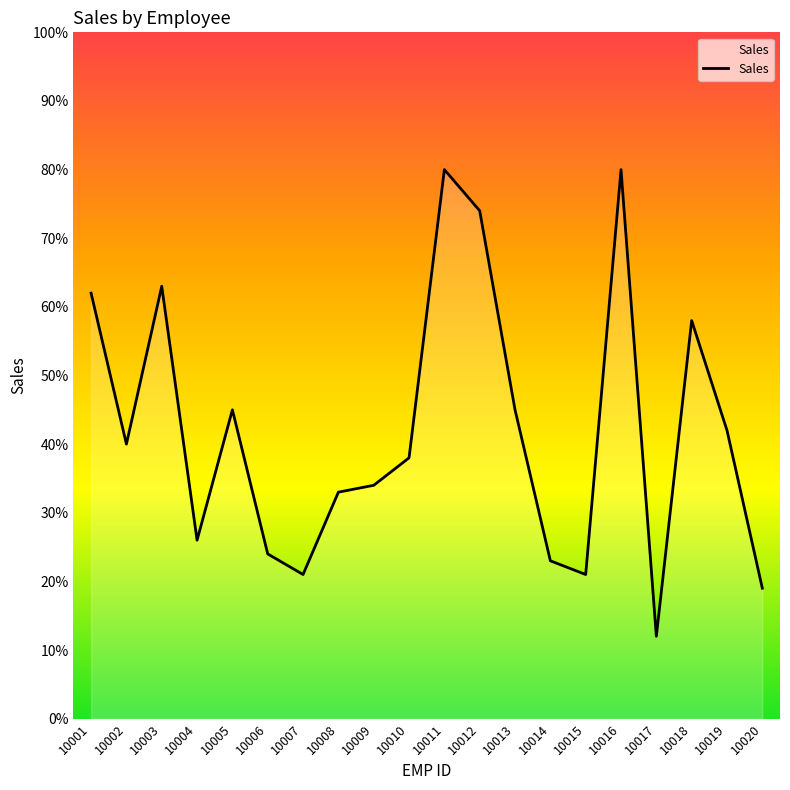

What is the smallest value displayed?

12